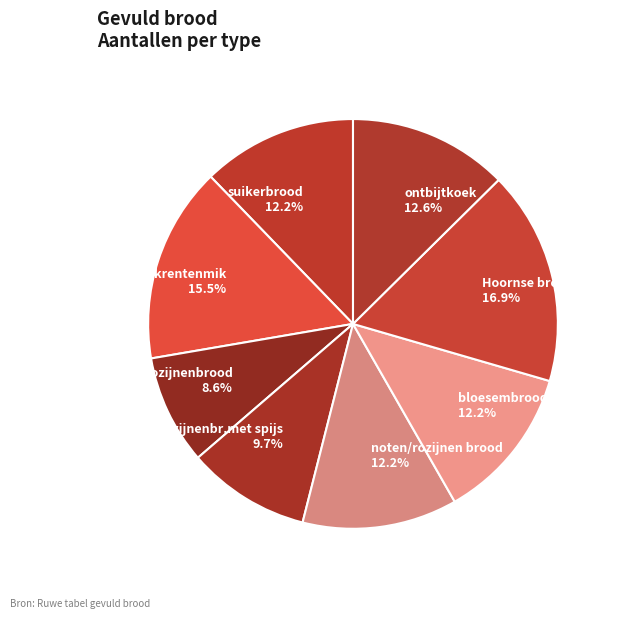

Combined, what portion of the pie is krentenmik and ontbijtkoek?

28.1%